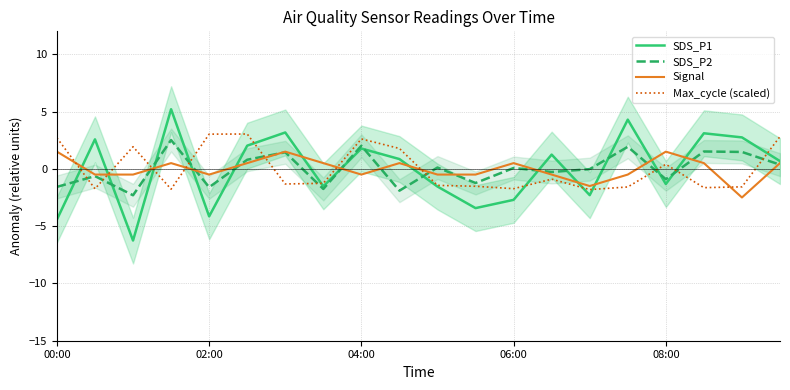

In SDS_P1, how many points are lower than both neighbors (excluding endpoints)?

6